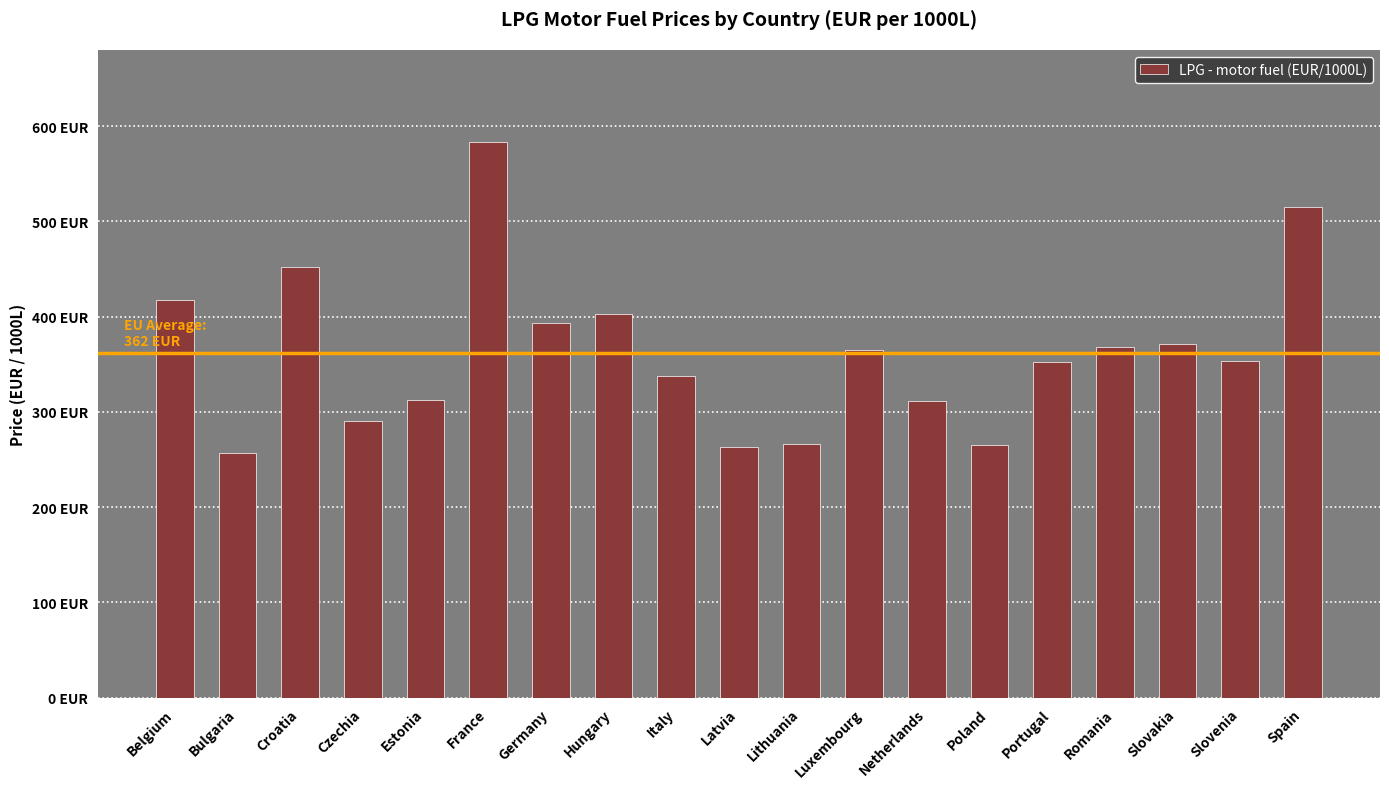

Does the chart contain stacked bars?

No